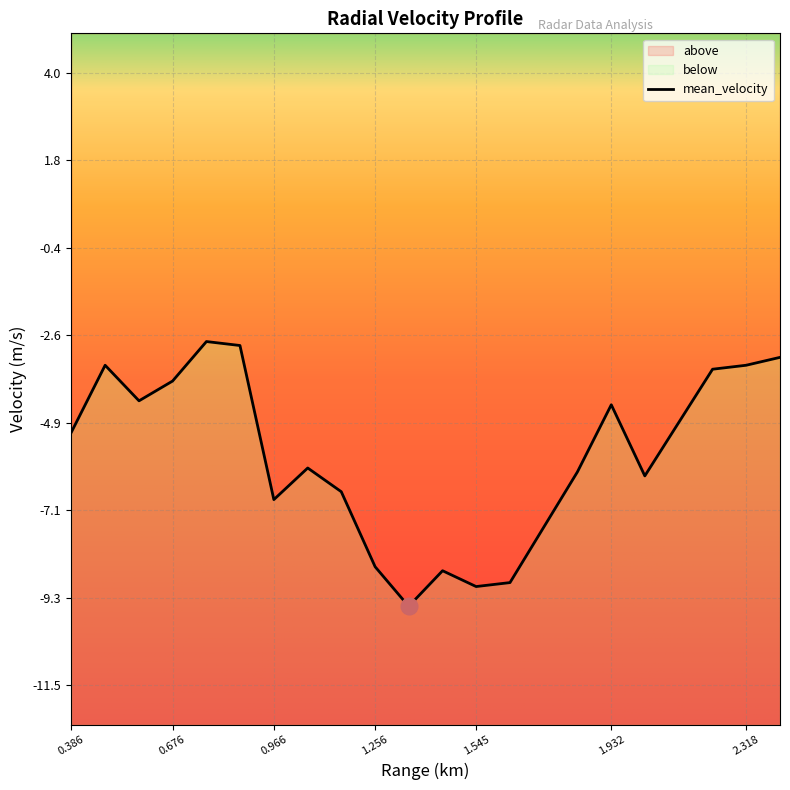

What is the change in value from 0.483 to 1.352?

-6.1